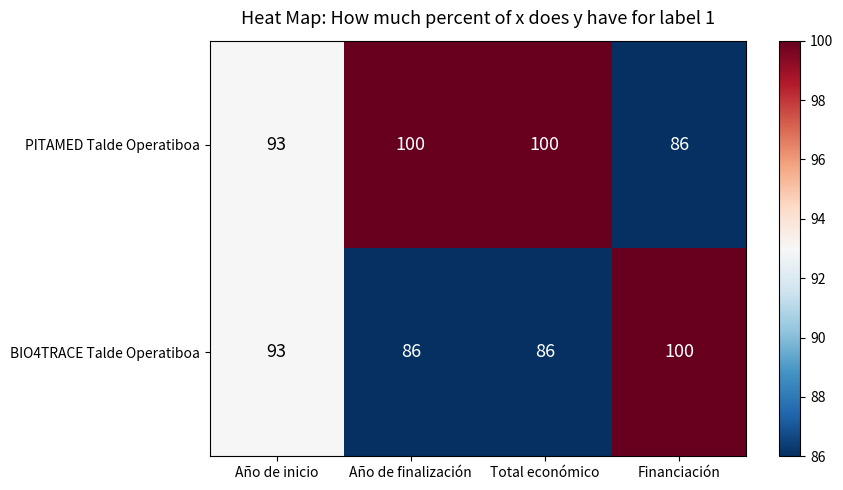

The PITAMED Talde Operatiboa series shows 18 at Financiación. True or false?

False